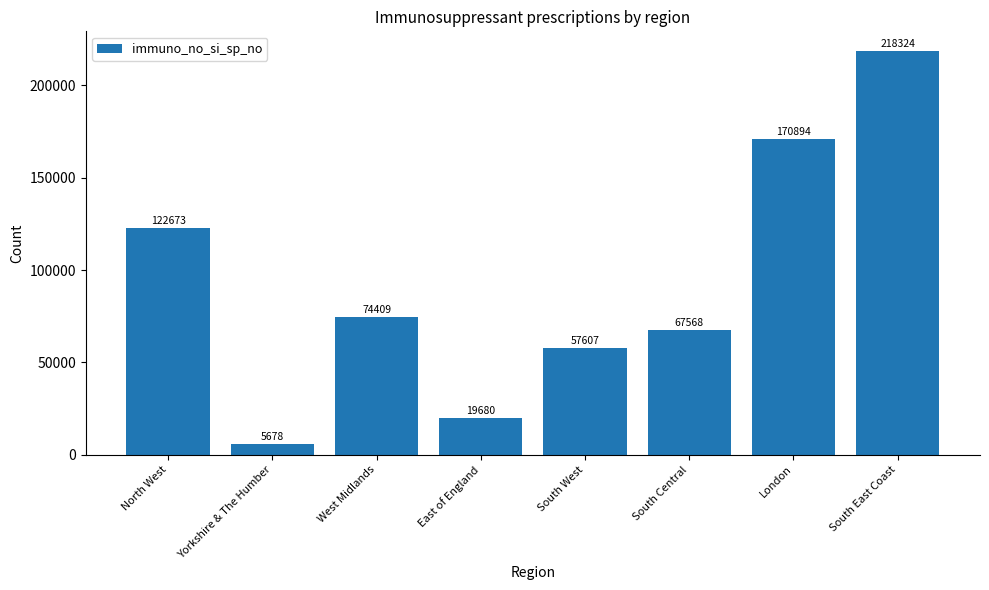

What position from the left is London?

7